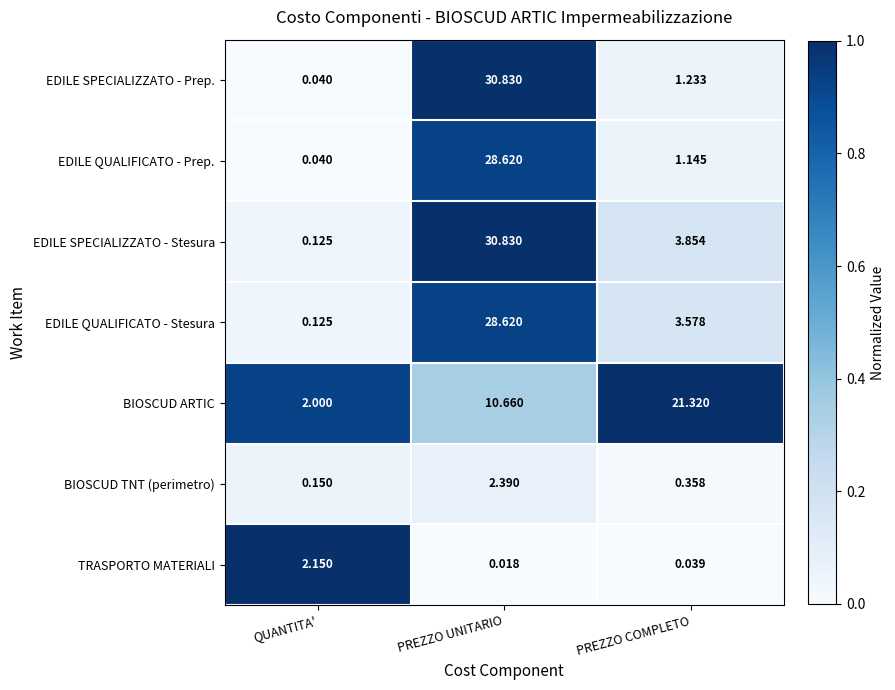

At which category is the sum across all series the highest?

PREZZO UNITARIO